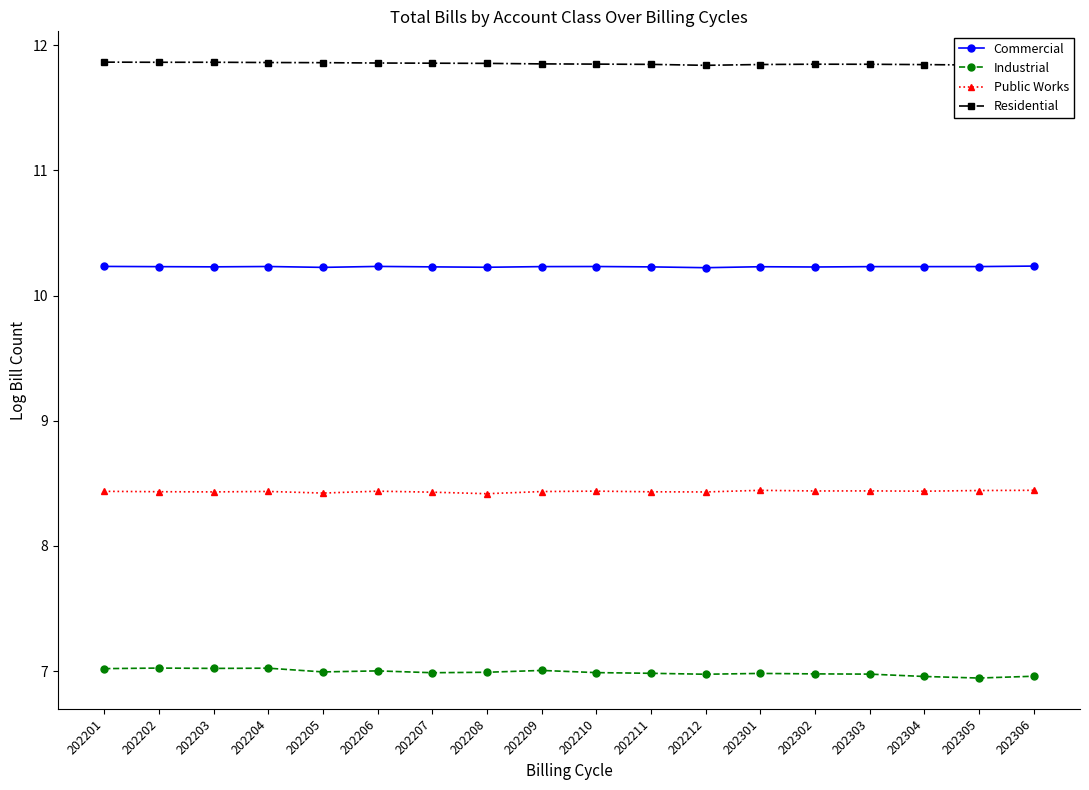

True or false: Public Works and Residential cross at least once.

False